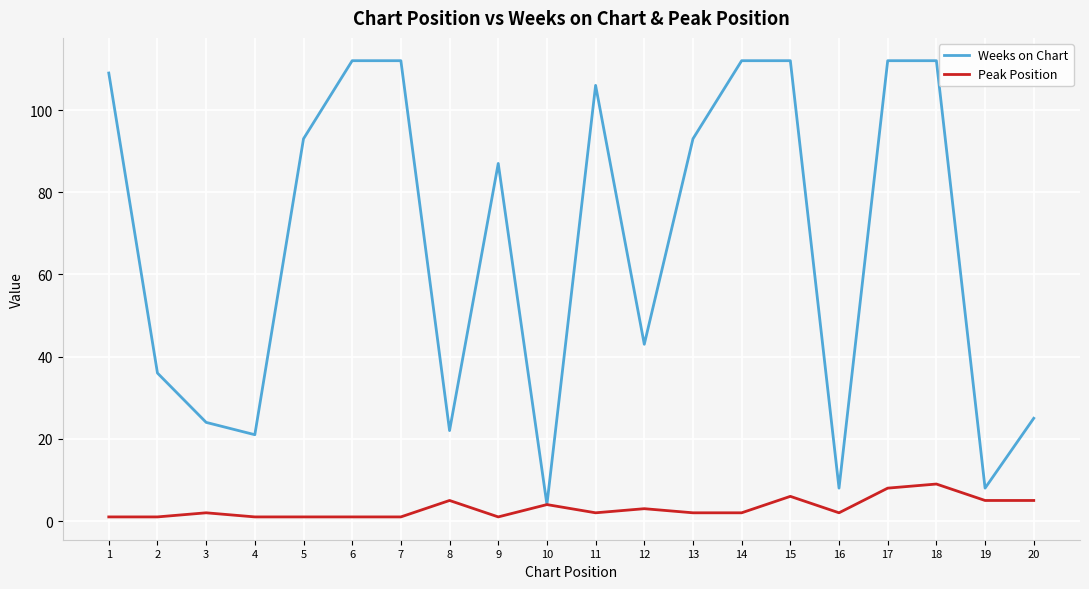

Rank the series by their maximum value, from highest to lowest.

Weeks on Chart, Peak Position